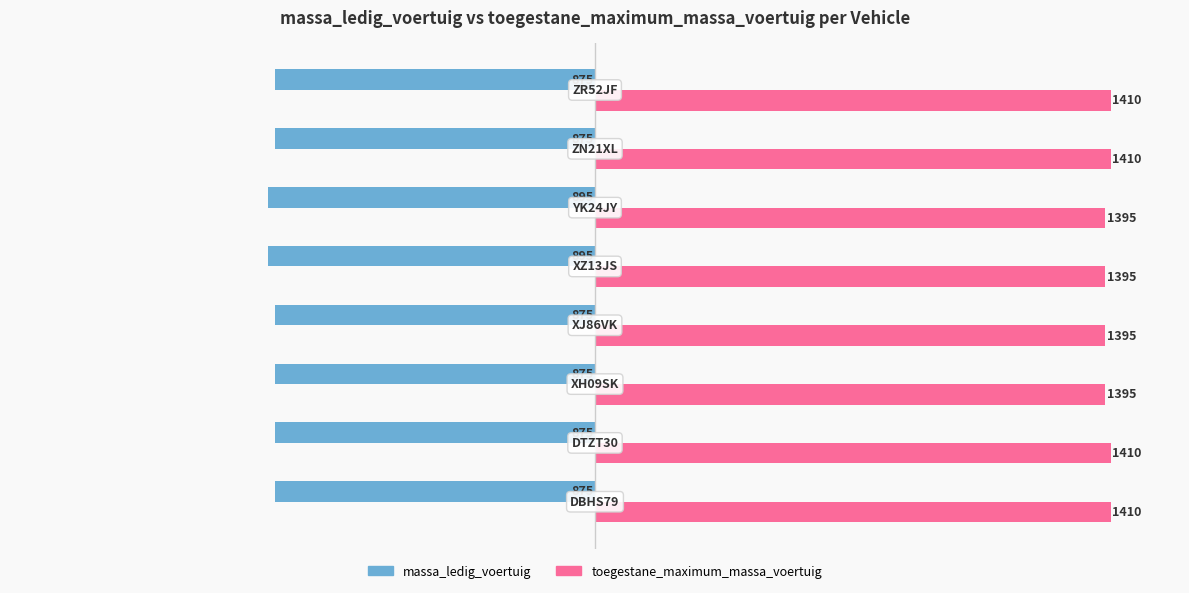

What is the minimum value for toegestane_maximum_massa_voertuig?

1395